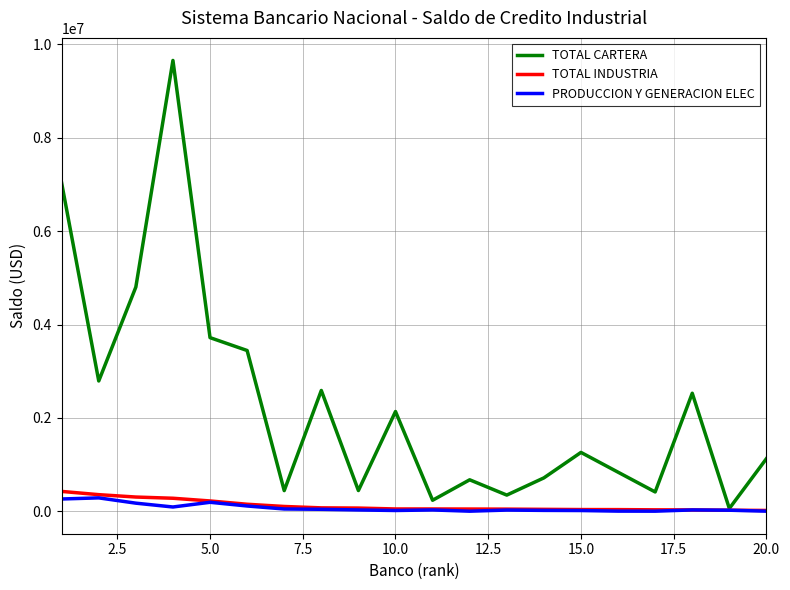

Which series has the largest total across all categories?

TOTAL CARTERA